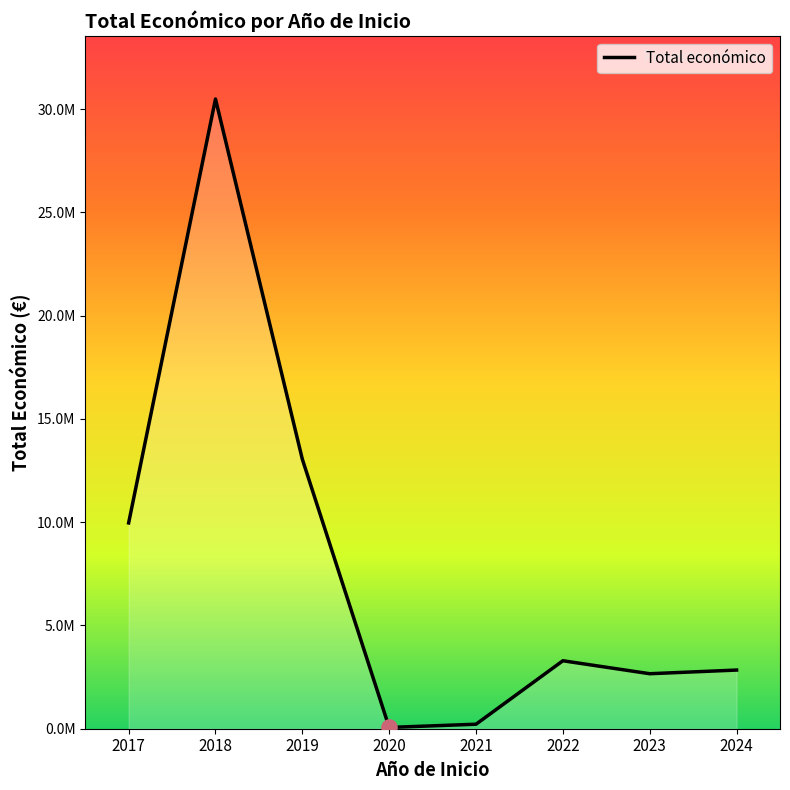

What is the change in value from 2022 to 2023?

-627754